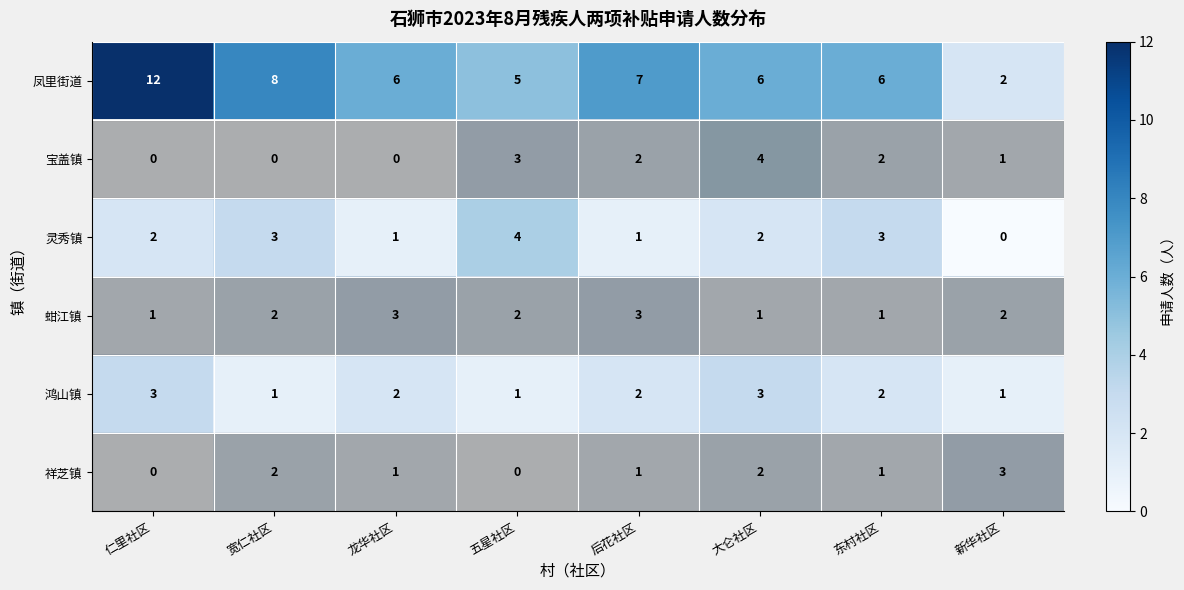

Is it true that 蚶江镇 equals 1 at 东村社区?

True